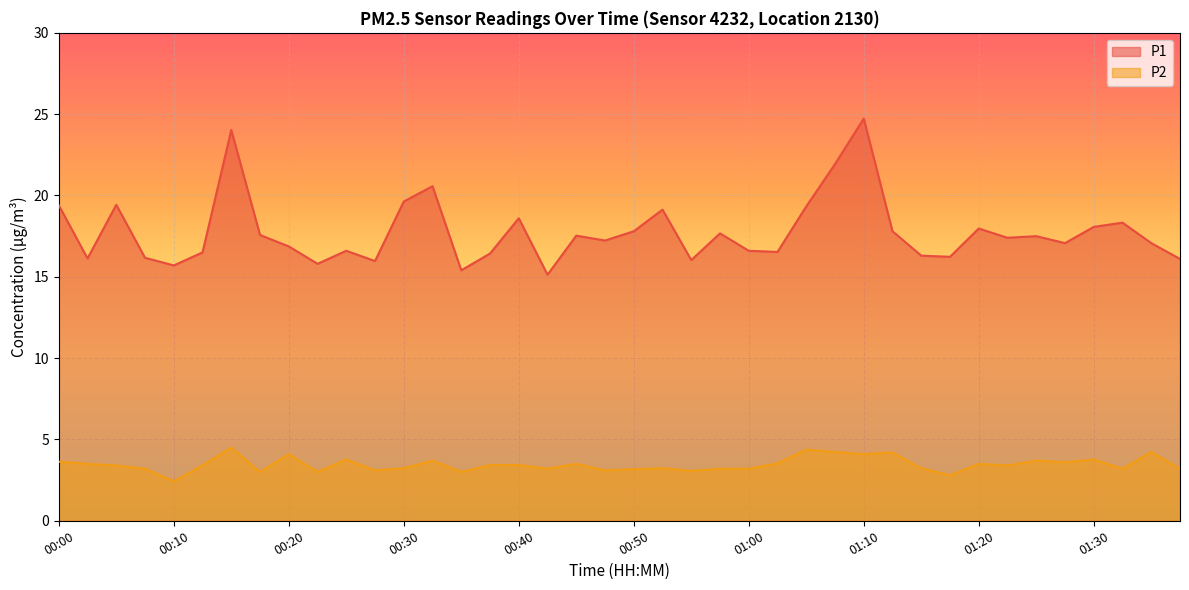

At which category does P2 reach its first local valley?

00:10